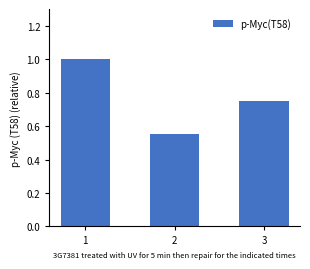

Is it true that the value at 1 is 1.5?

False